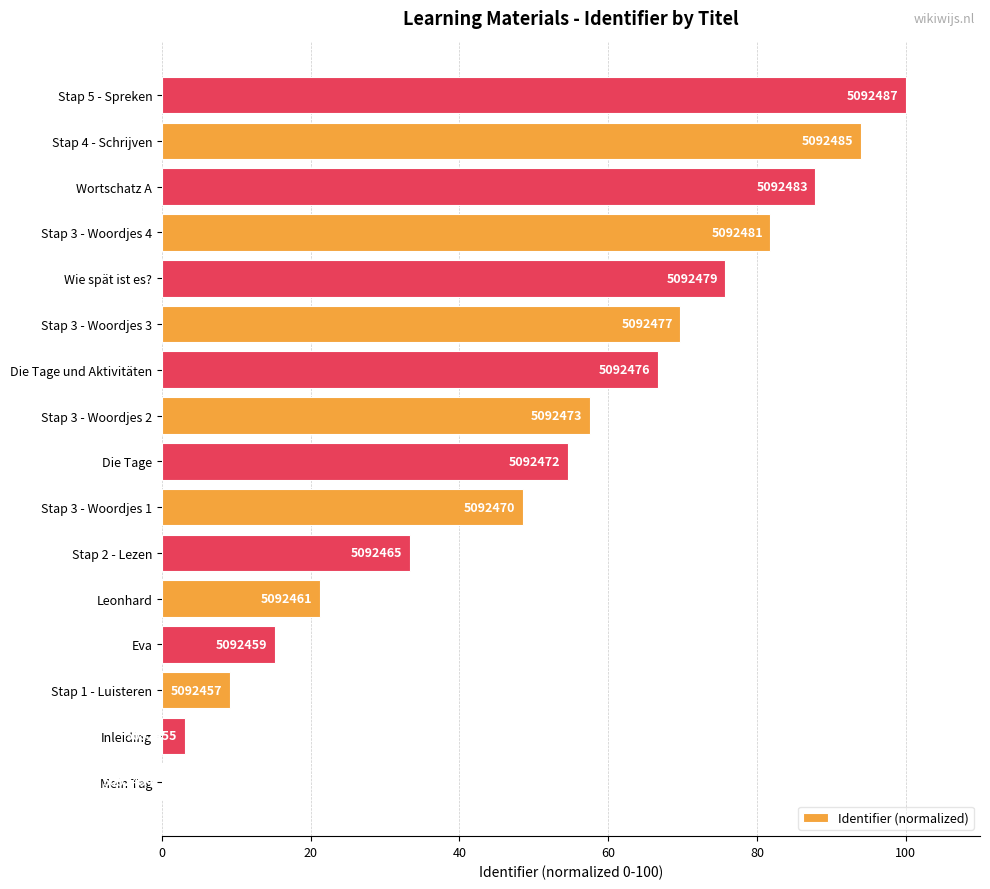

Are the bars horizontal?

Yes